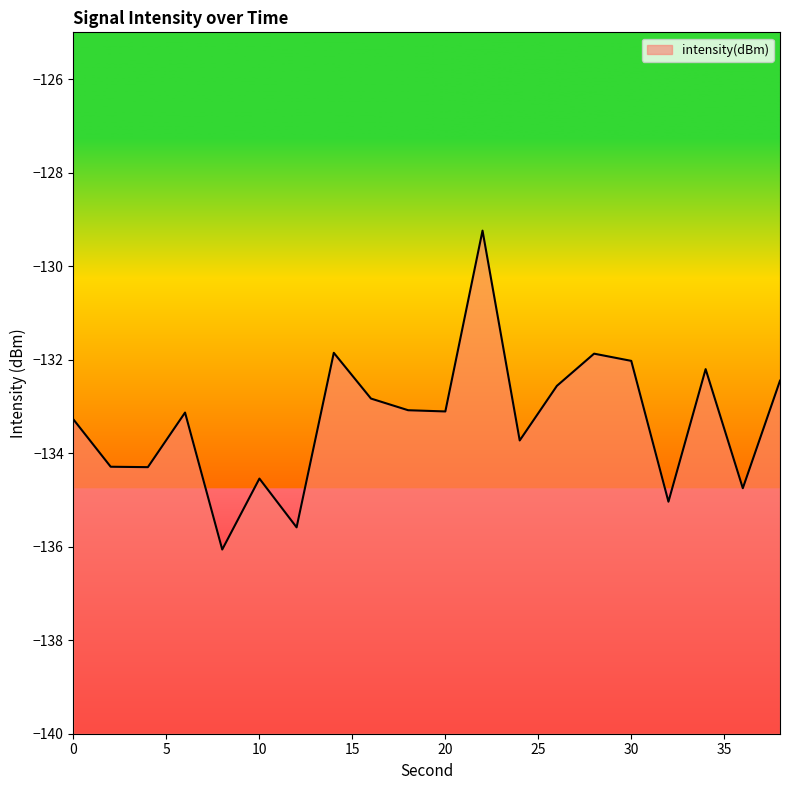

At which category does the data reach its first local peak?

6